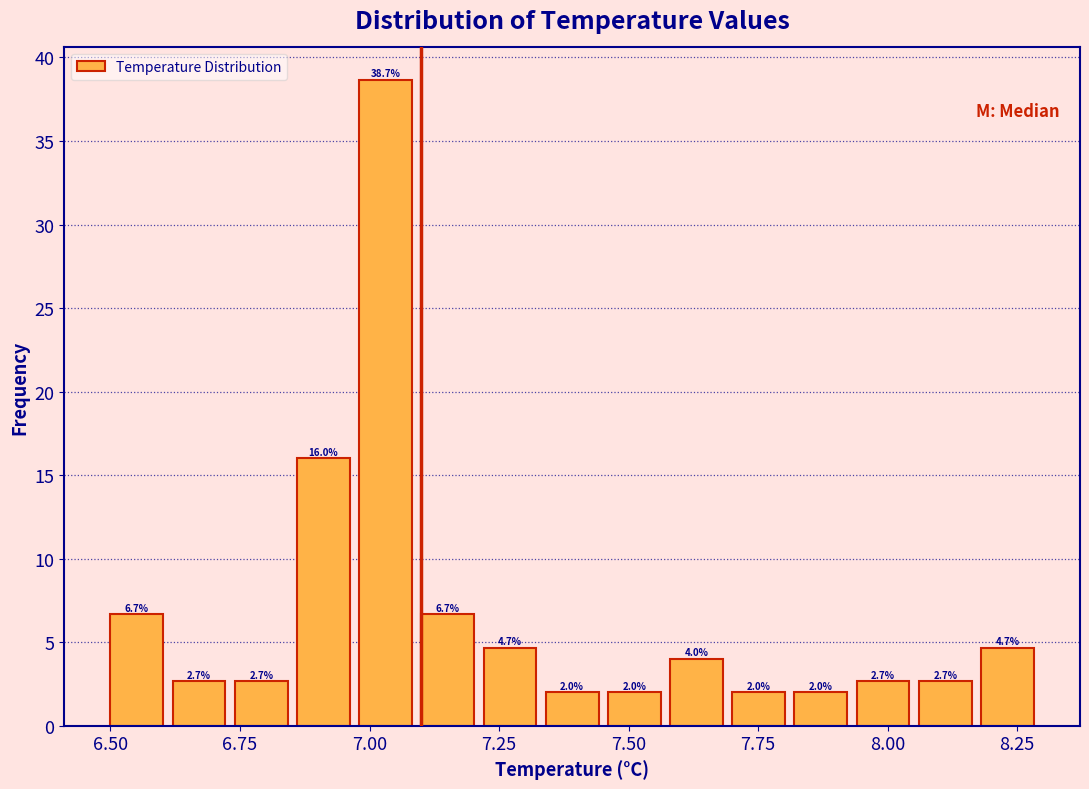

Read against the x-axis, roughly where is the centre of the tallest bar?

7.05